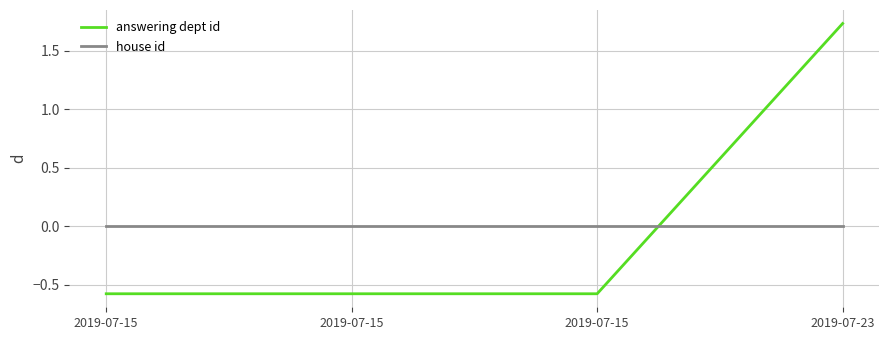

What is the value of the answering dept id point at the 1st from the left?

-0.6